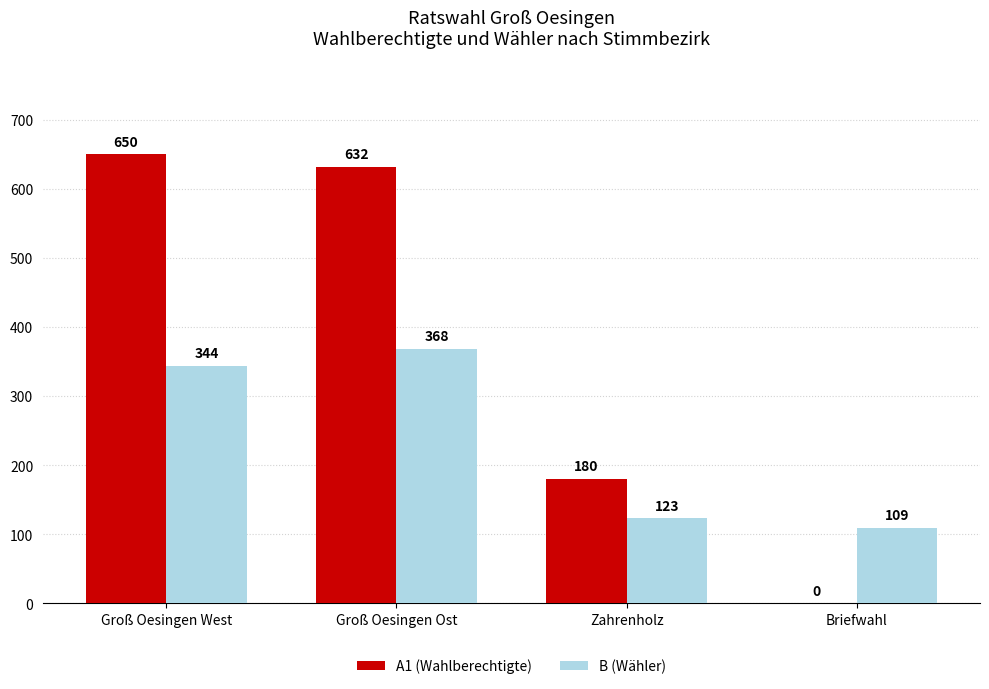

What are all the series names shown in the legend?

A1 (Wahlberechtigte), B (Wähler)